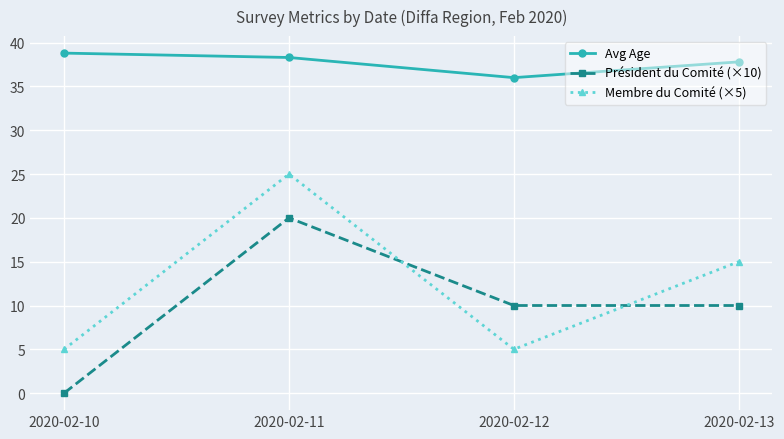

Does the chart display data point markers on the line(s)?

Yes